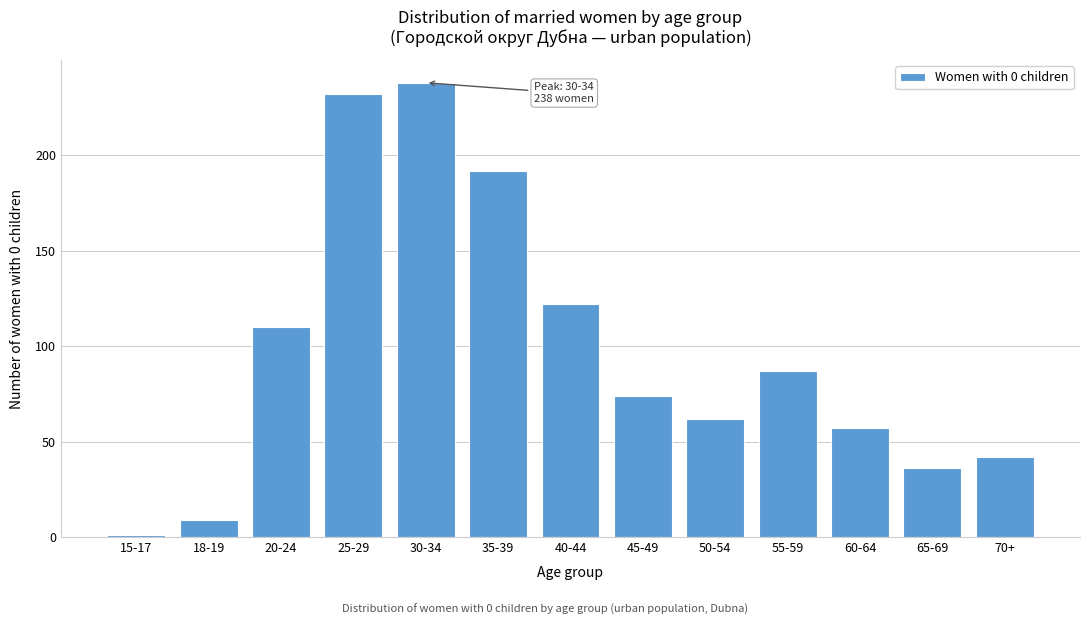

Reading left to right, list all the values displayed in this chart.

1	9	110	232	238	192	122	74	62	87	57	36	42